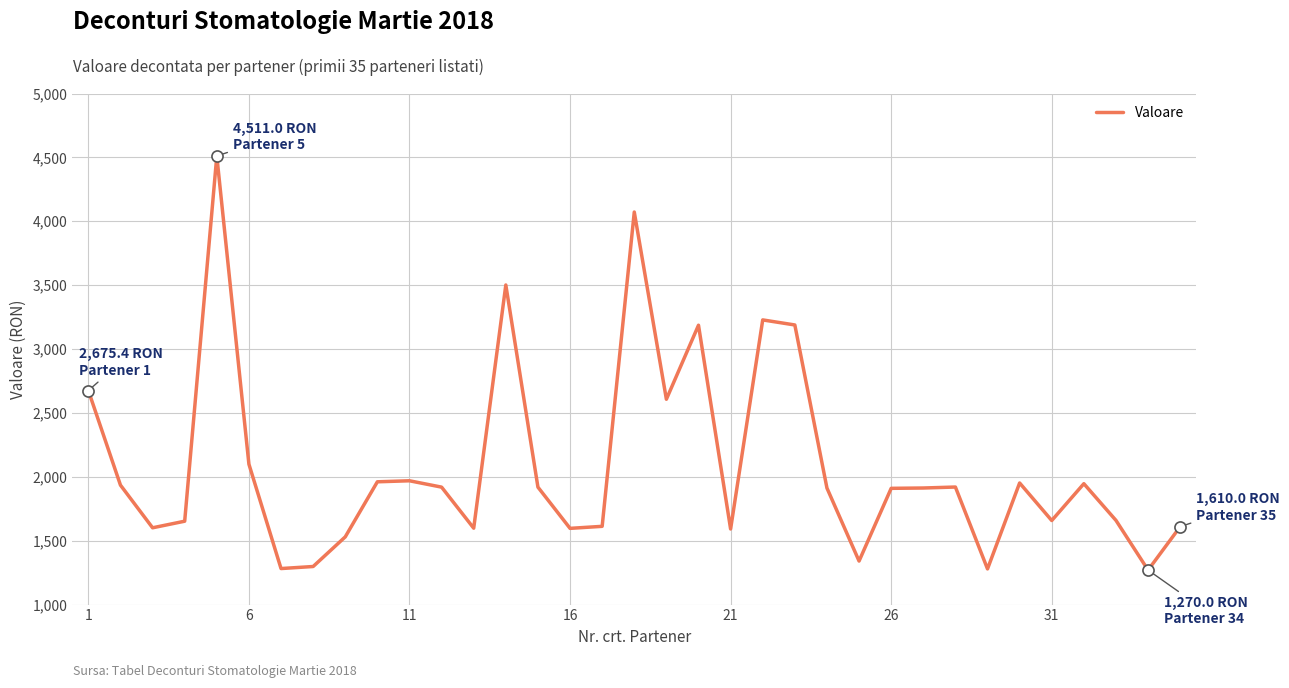

What is the greatest value displayed?

4511.0